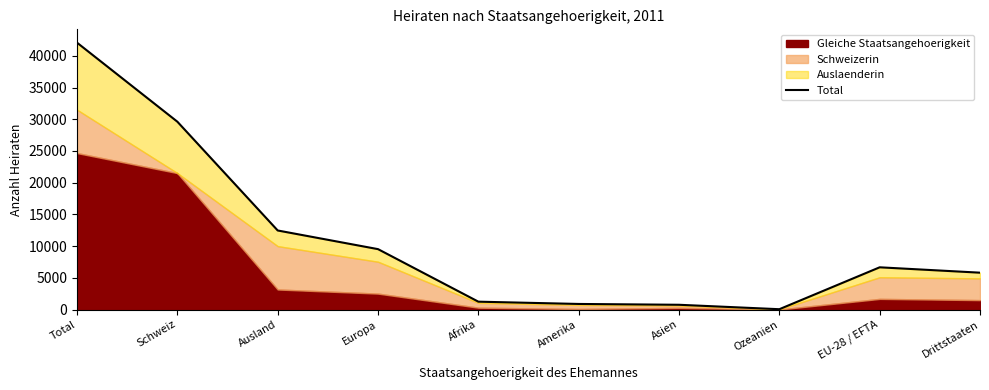

How many interior local valleys (lower than both neighbors) does the data have?

1